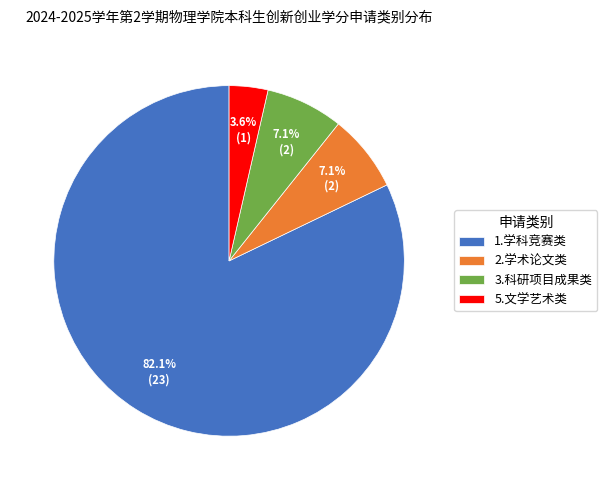

What is the total percentage of 3.科研项目成果类 and 1.学科竞赛类?

89.3%